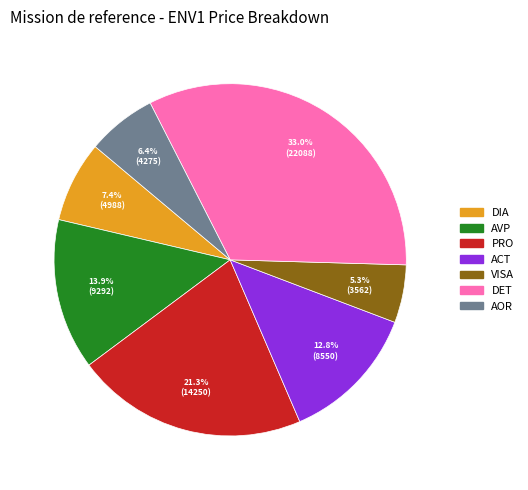

To the nearest percent, what is the combined percentage of ACT and DIA?

20%